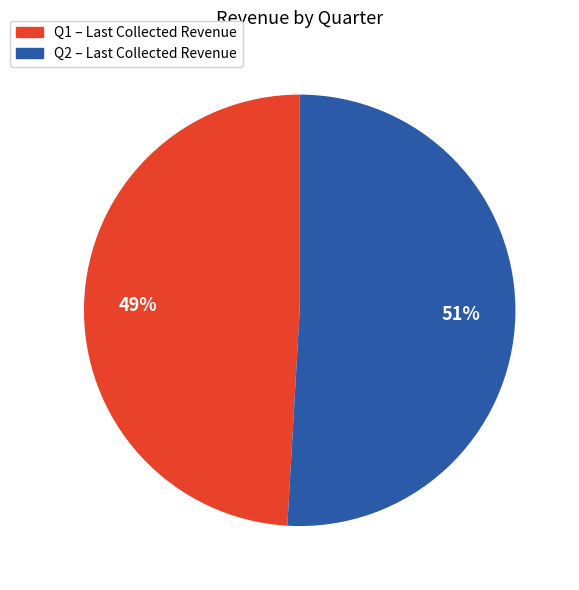

How many slices are in this pie chart?

2